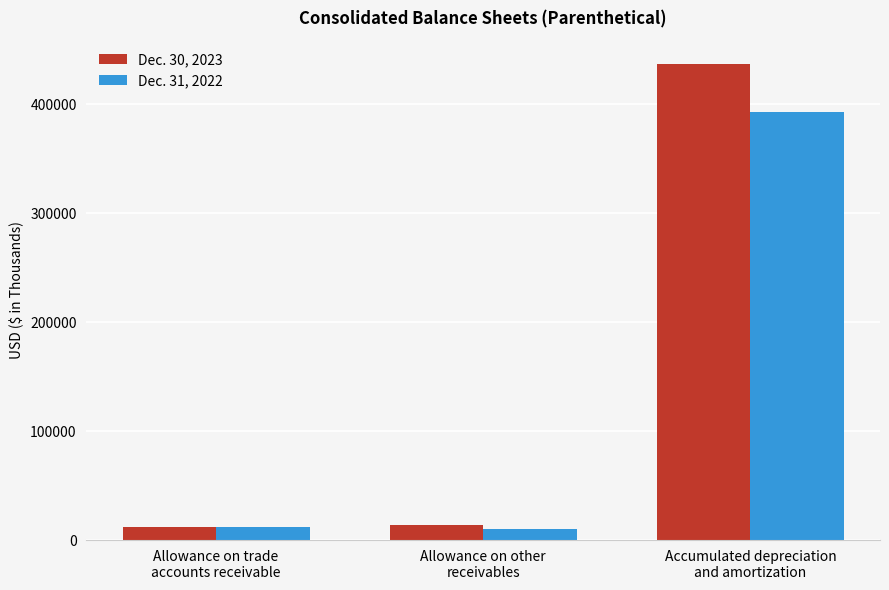

Does the chart contain any negative values?

No